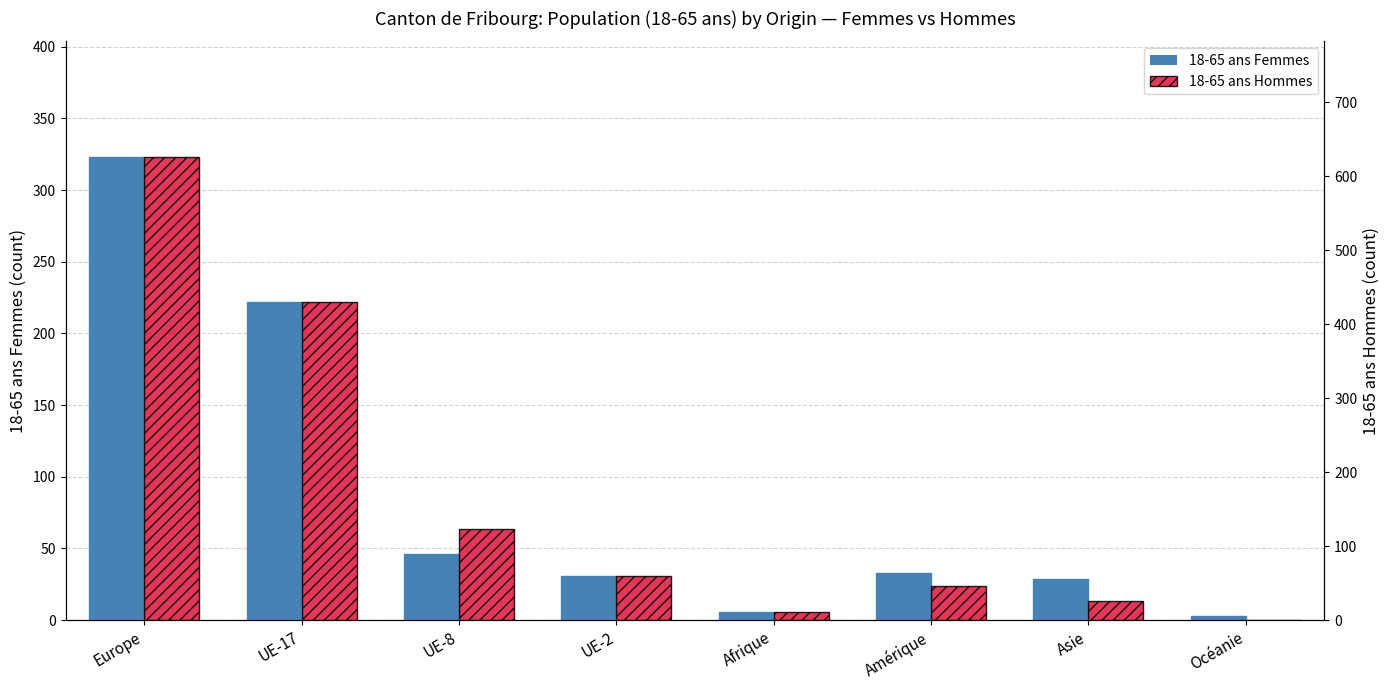

What is the average value of the 18-65 ans Femmes series?

87